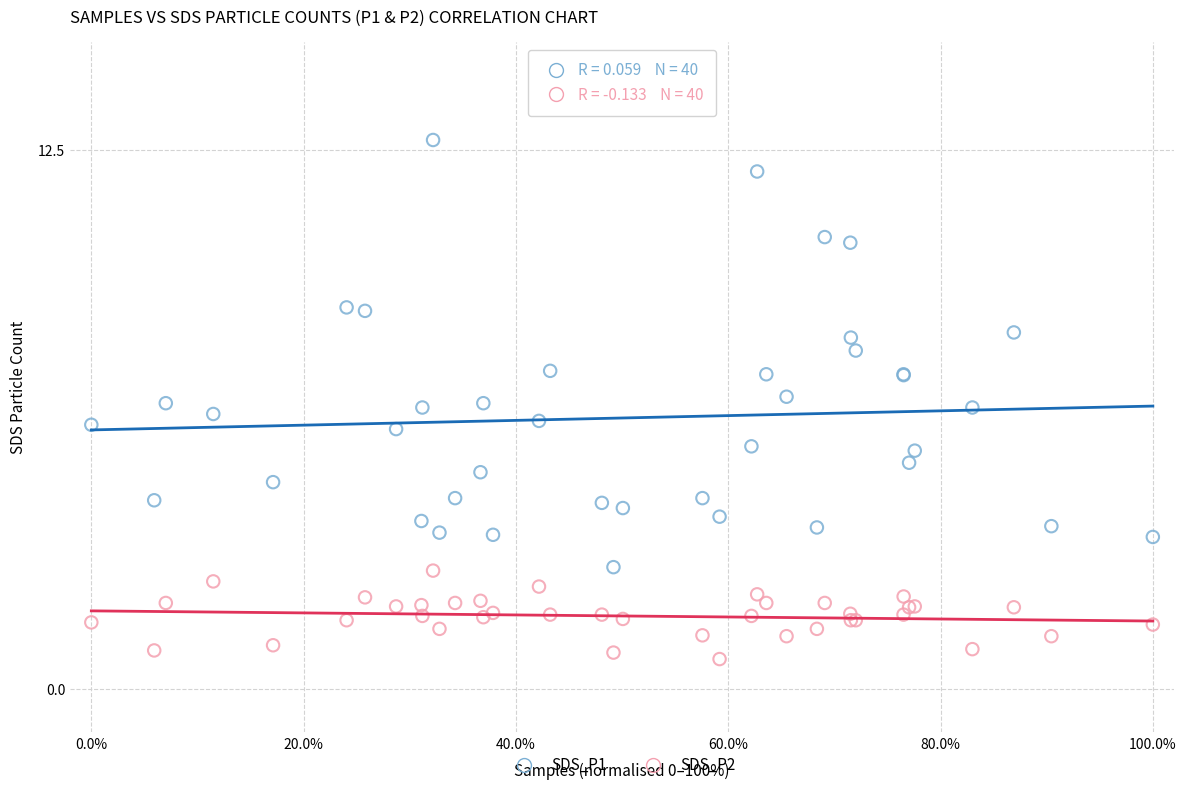

What are all the series names shown in the legend?

SDS_P1, SDS_P2